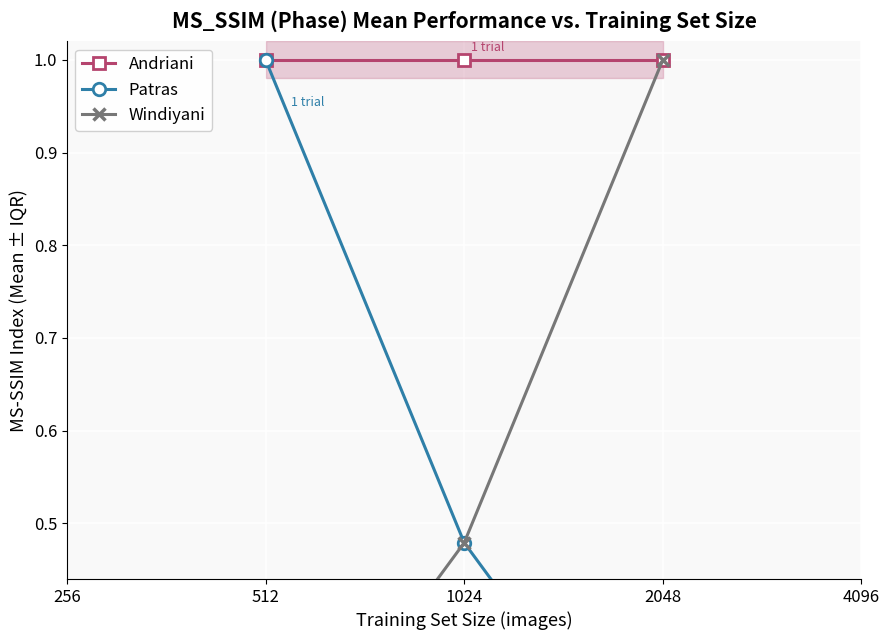

Is it true that Andriani equals 1.0 at 2048?

True